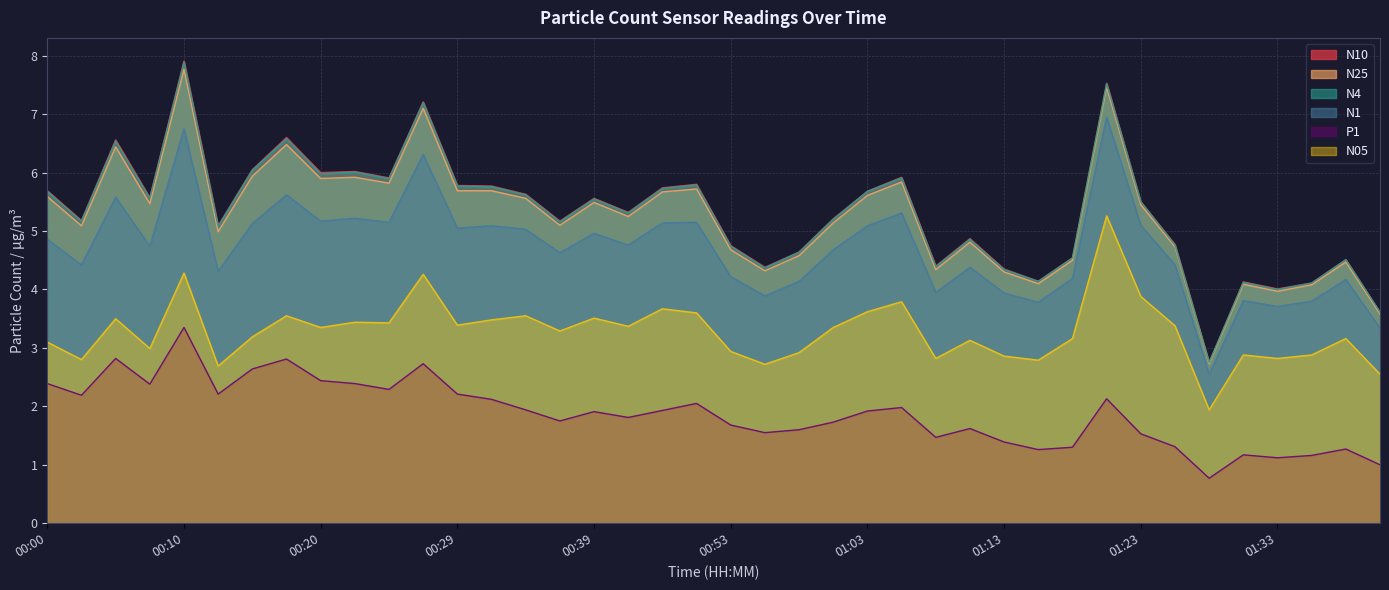

Rank the categories by N05 value from highest to lowest.

01:20, 00:10, 00:27, 01:23, 01:05, 00:45, 01:03, 00:47, 00:17, 00:34, 00:39, 00:05, 00:32, 00:22, 00:25, 00:29, 01:25, 00:42, 00:20, 01:00, 00:37, 00:15, 01:18, 01:38, 01:10, 00:00, 00:07, 00:53, 00:58, 01:31, 01:36, 01:13, 01:08, 01:33, 00:02, 01:15, 00:55, 00:12, 01:41, 01:28